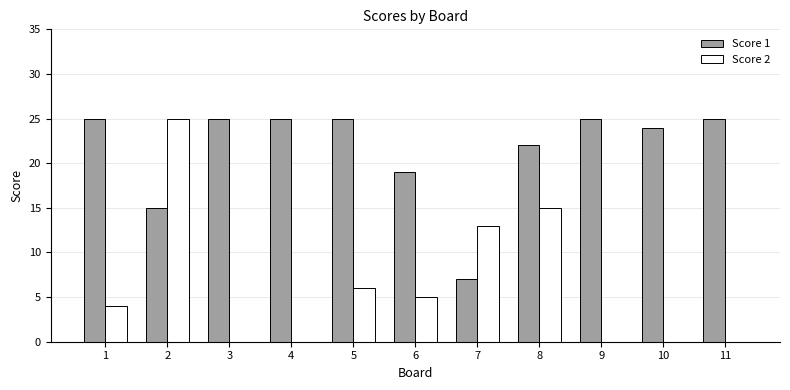

Are the bars horizontal?

No